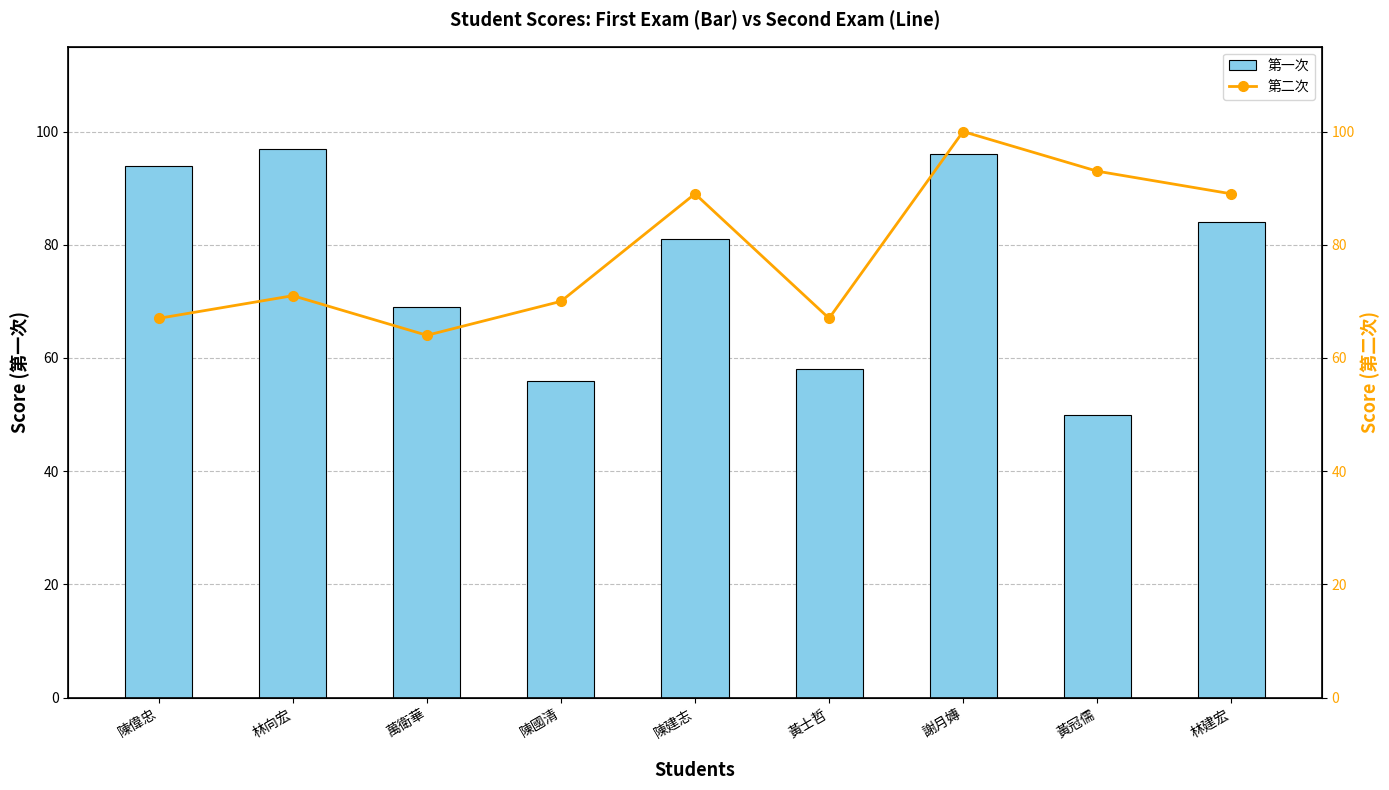

At which category does the chart reach its peak across all series?

謝月嫥